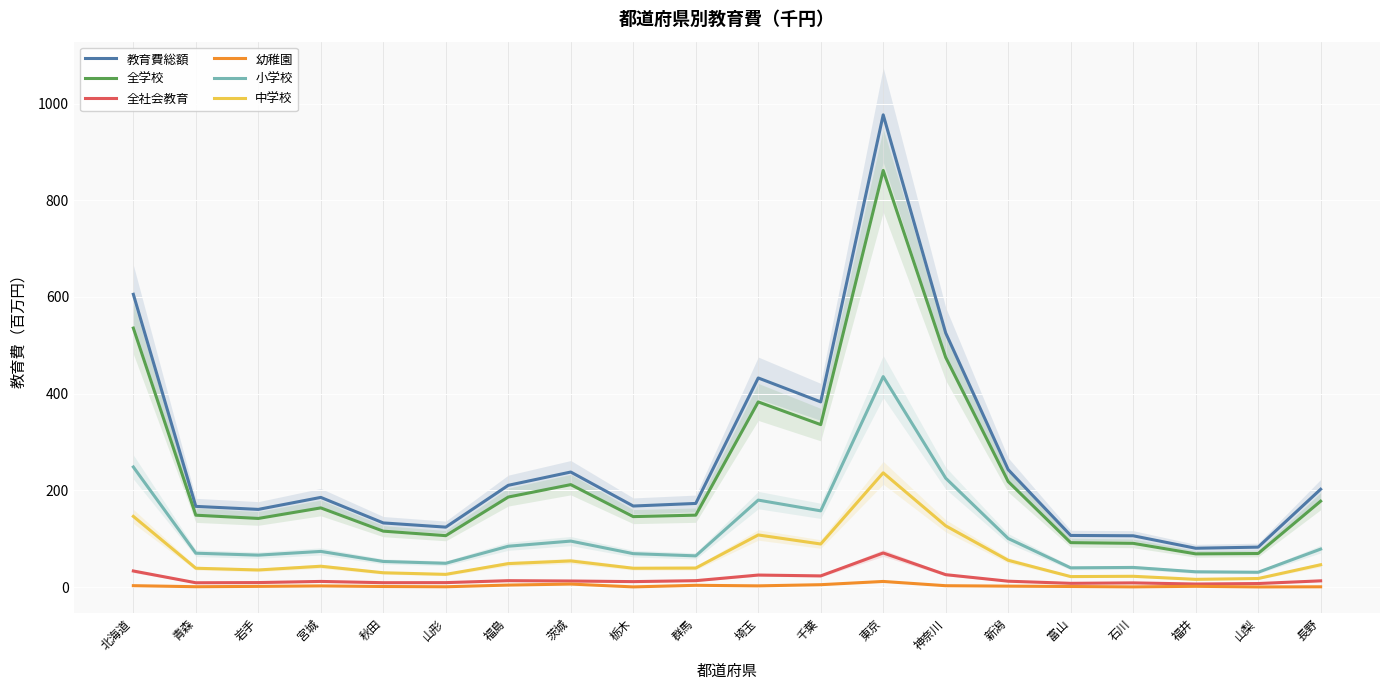

At 埼玉, list the series in order from smallest to largest.

幼稚園, 全社会教育, 中学校, 小学校, 全学校, 教育費総額